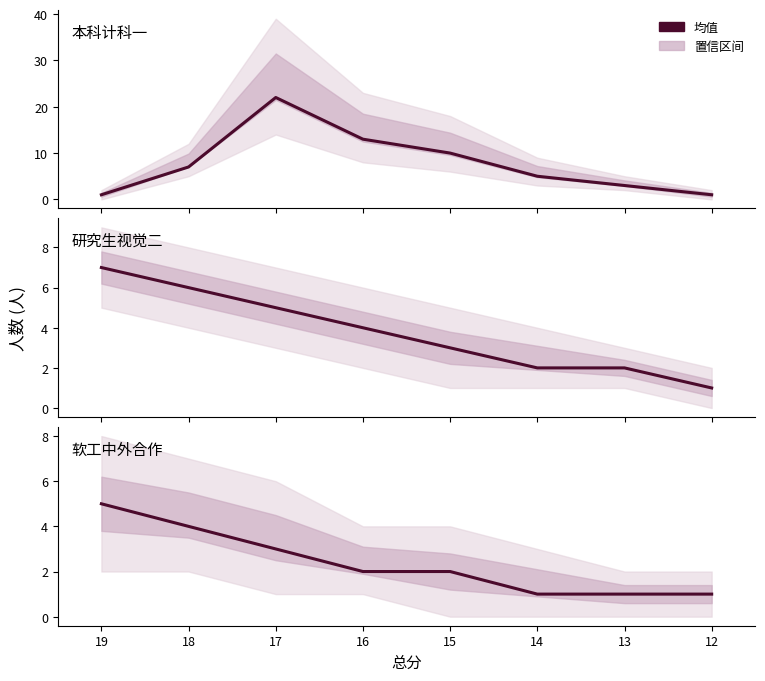

At how many categories does at least one series exceed 20?

1